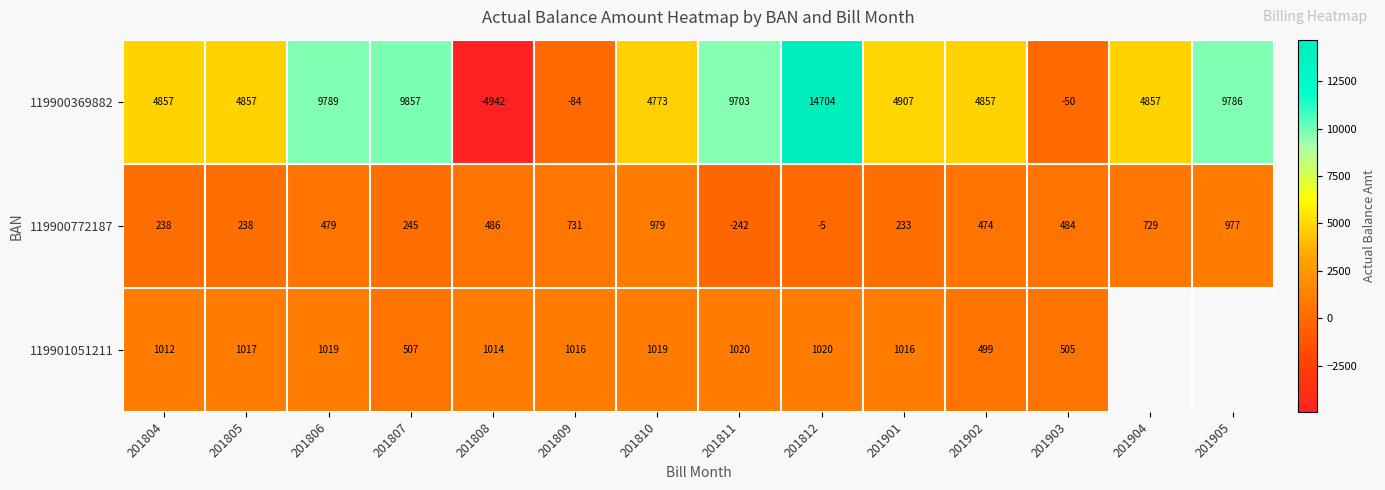

Is the value of 119900369882 at 201812 greater than the value of 119900772187 at 201904?

Yes